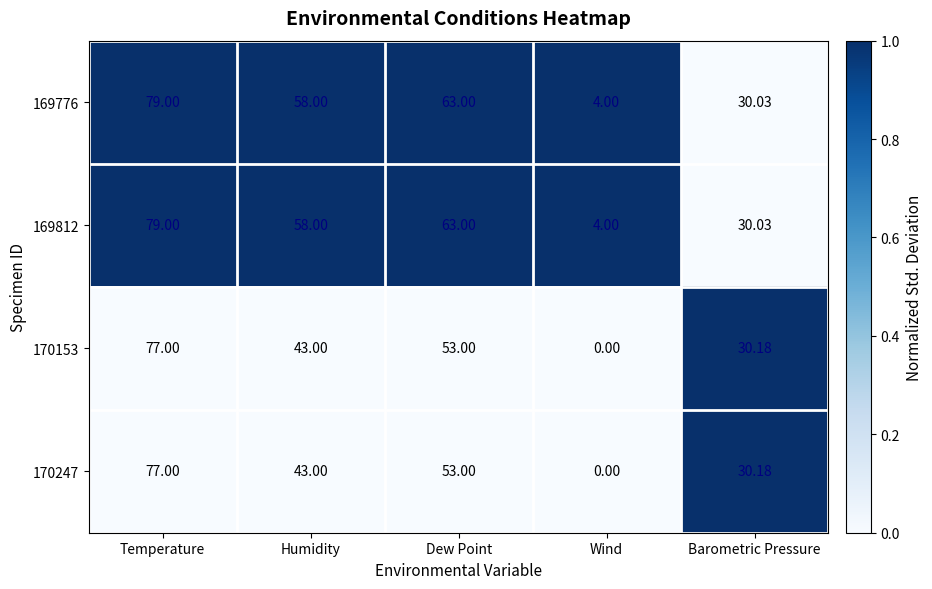

At which label does 170153 first exceed 43?

Temperature